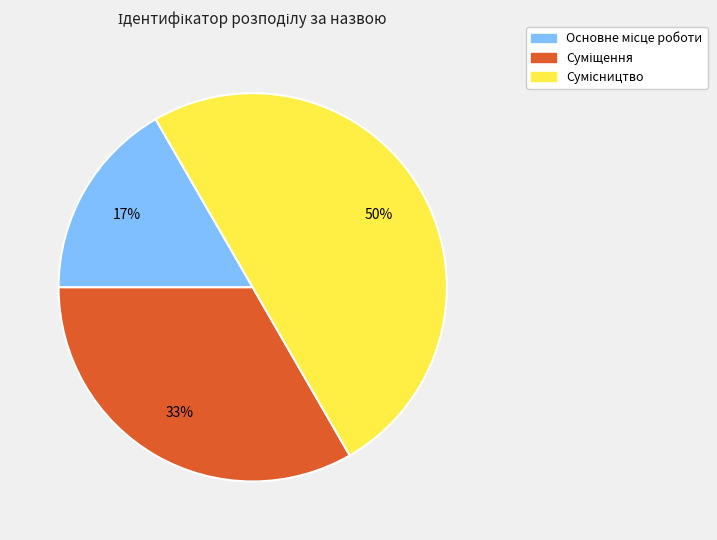

To the nearest percent, what is the average slice percentage?

33%